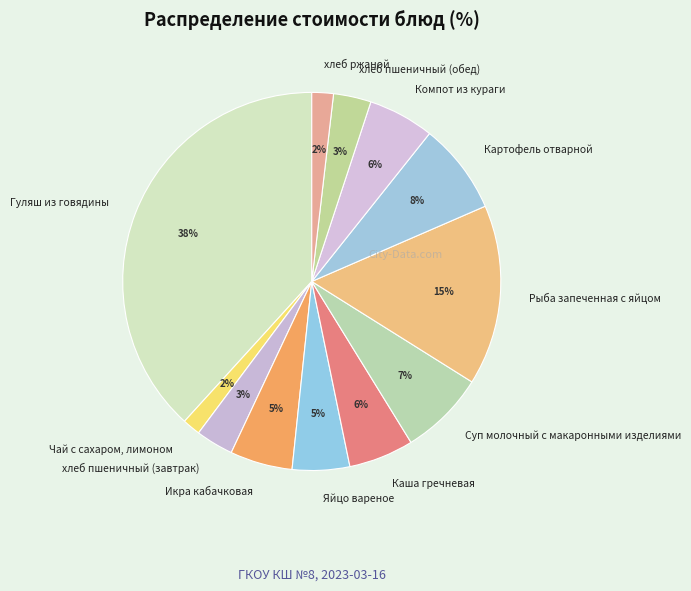

To the nearest percent, what is the average slice percentage?

8%